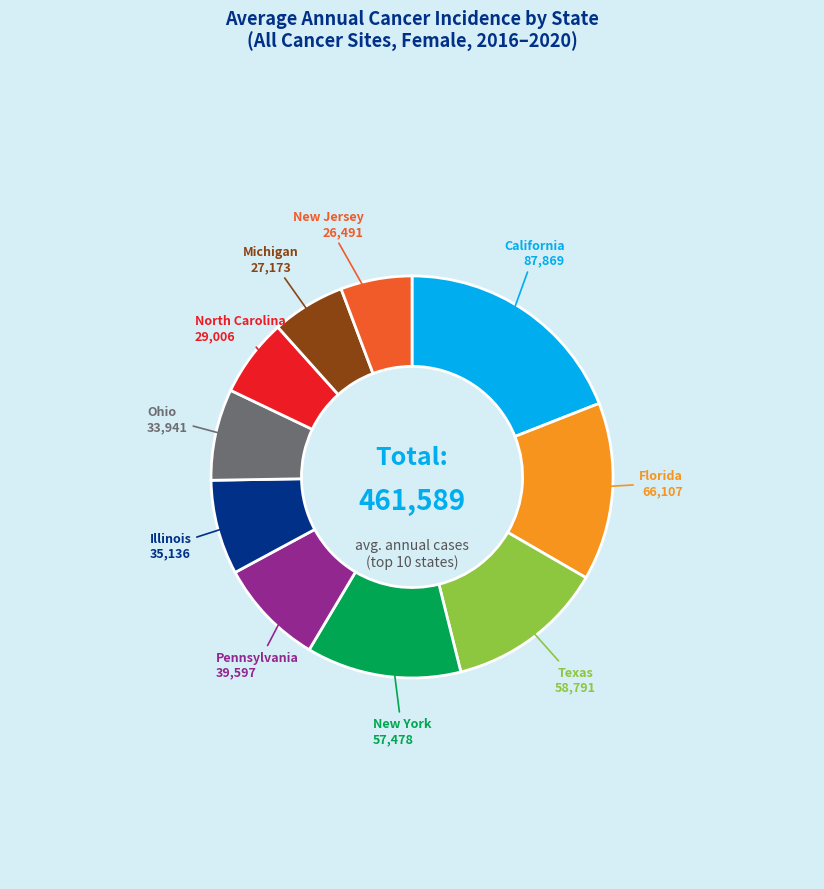

Does any single category account for the majority?

No